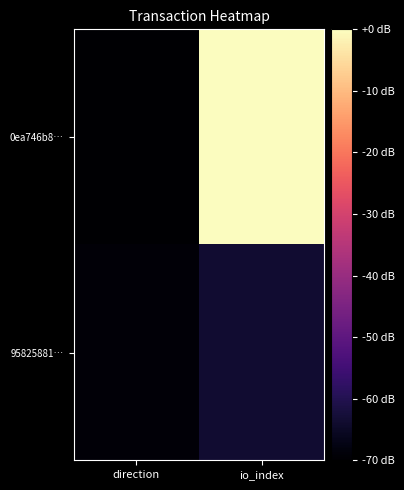

Which series has the largest total across all categories?

0ea746b8…